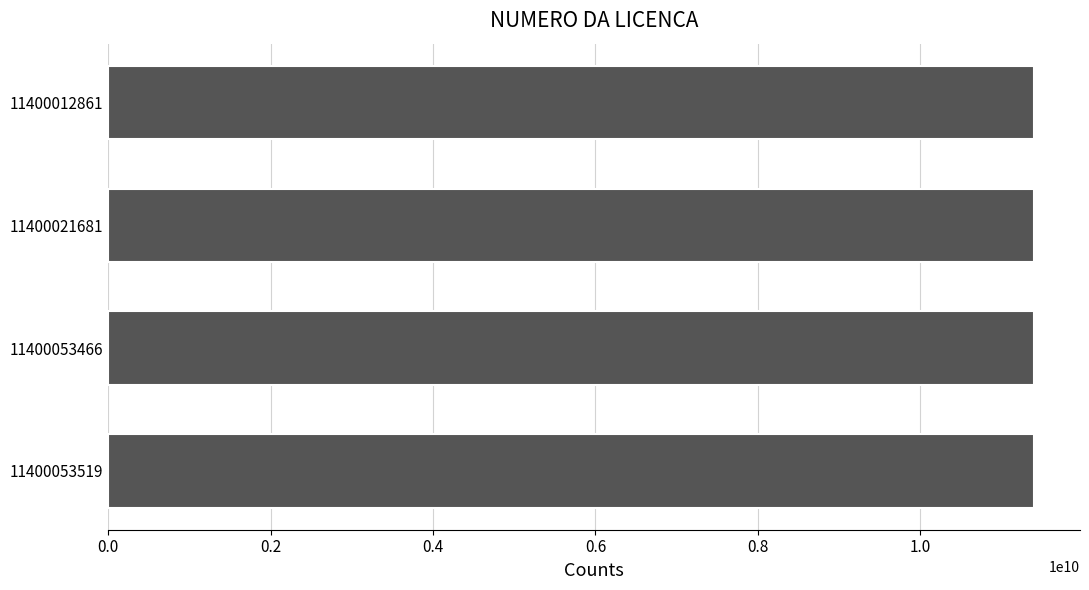

The value at 11400053466 is 16157830804. True or false?

False